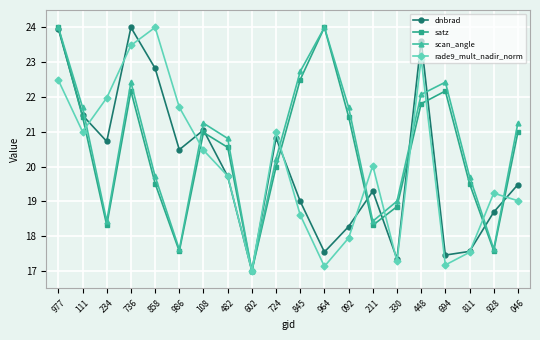

Read the dnbrad value at 448.

23.6